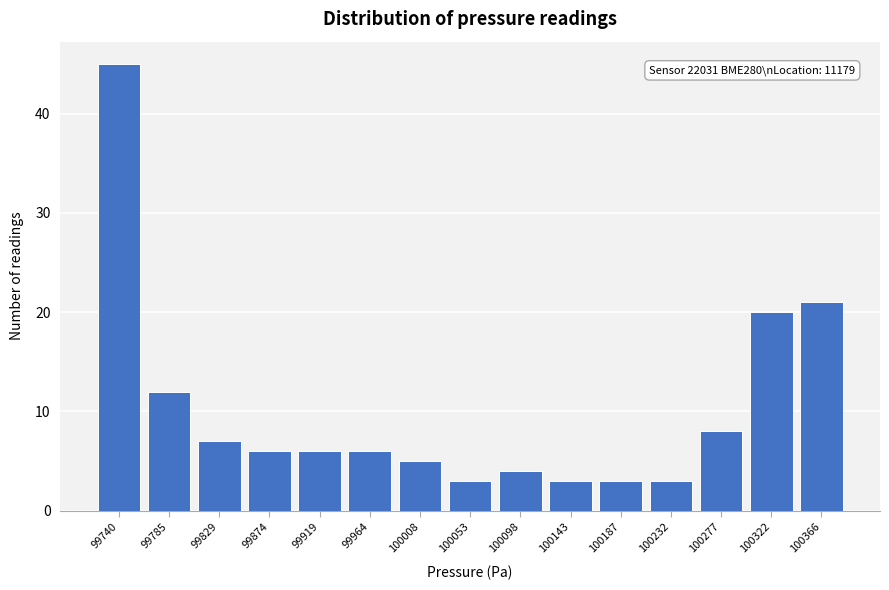

Reading left to right, extract all data points from this chart.

99740=45	99785=12	99829=7	99874=6	99919=6	99964=6	100008=5	100053=3	100098=4	100143=3	100187=3	100232=3	100277=8	100322=20	100366=21